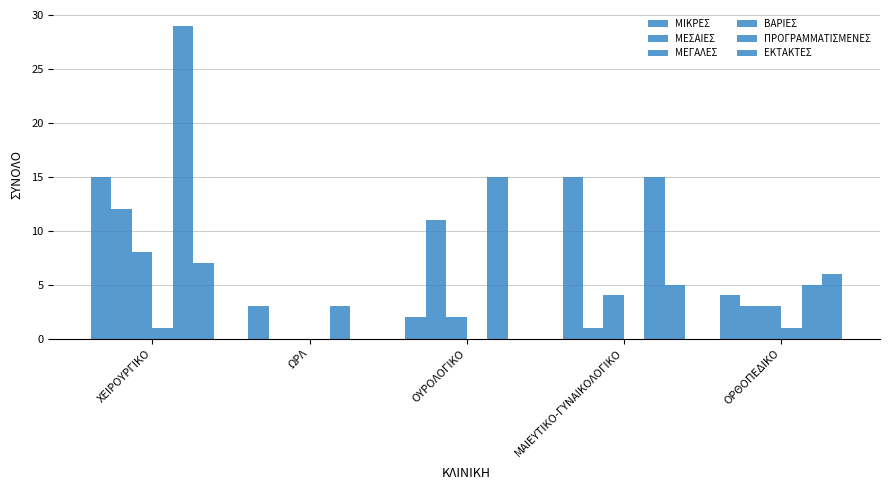

At how many categories does at least one series exceed 27?

1